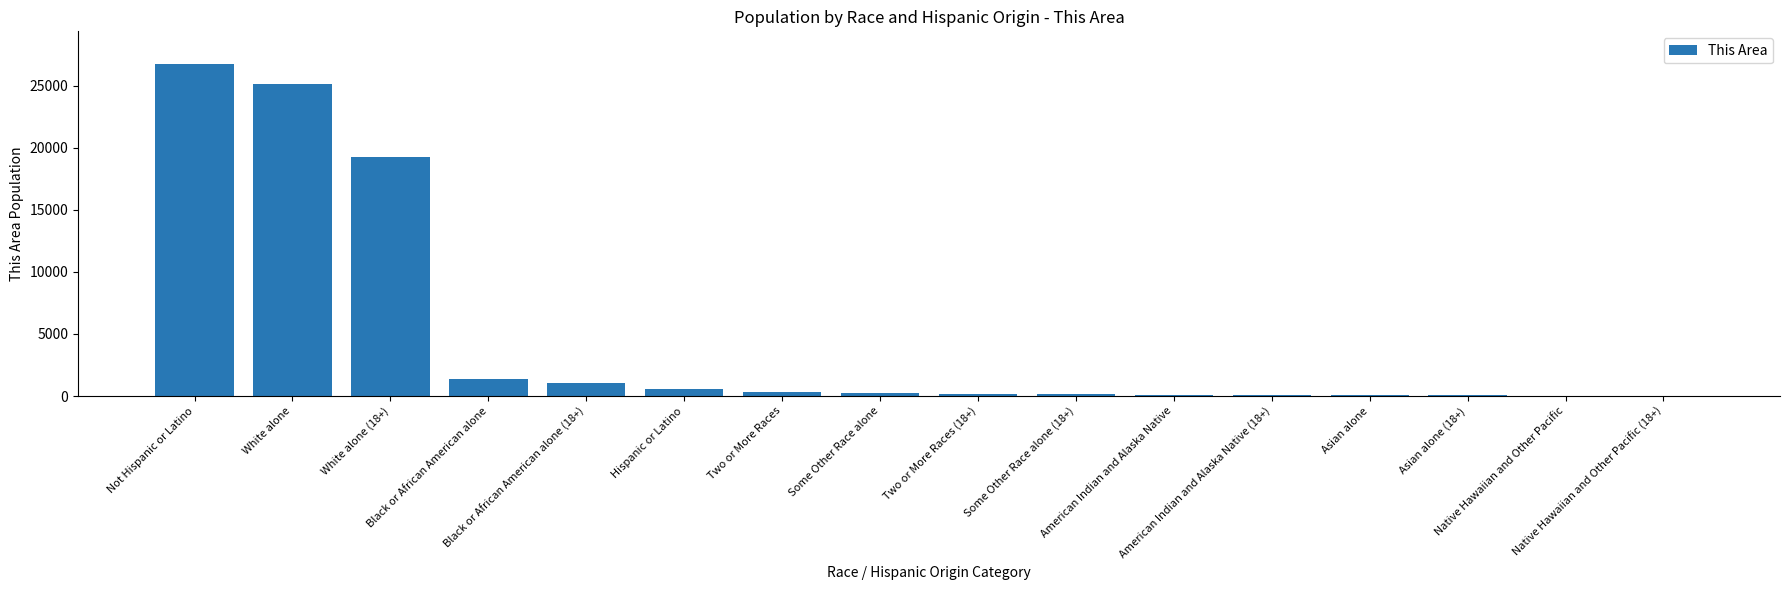

What is the sum of all values?

75287